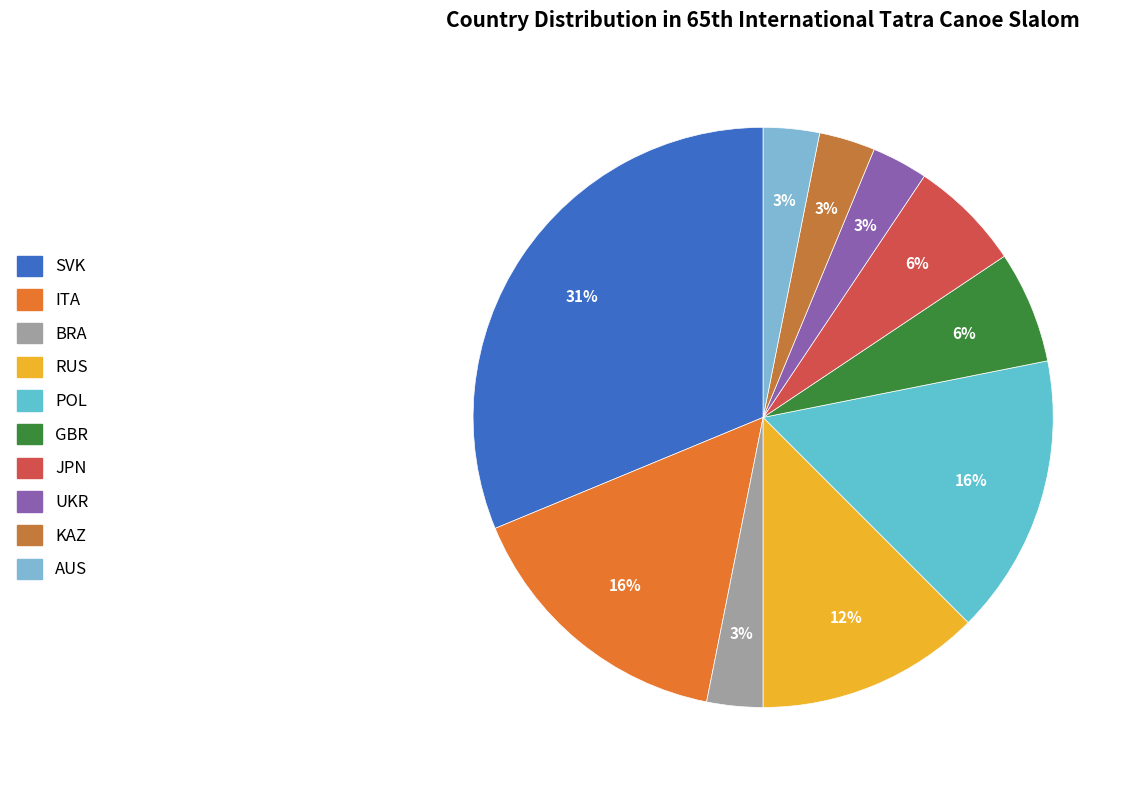

Do POL and KAZ together represent more than half of the pie?

No